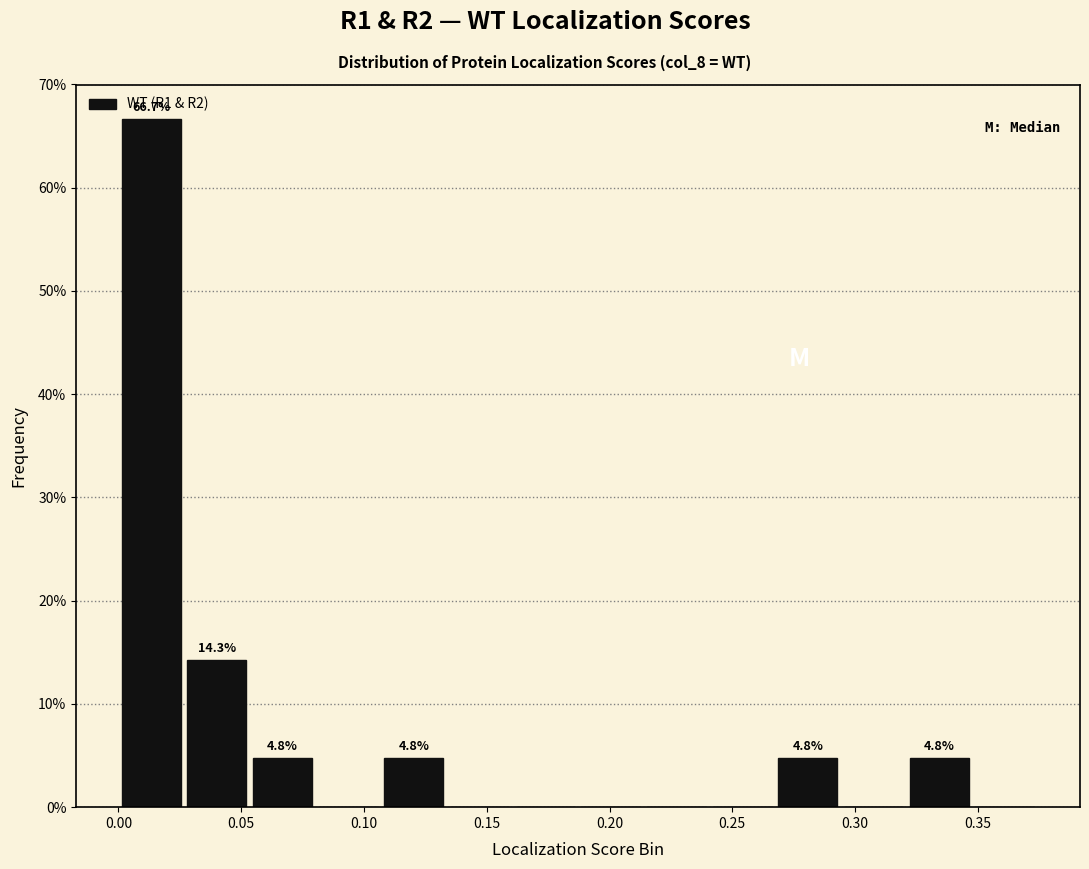

Which range on the x-axis has the tallest bar?

0.000 to 0.025